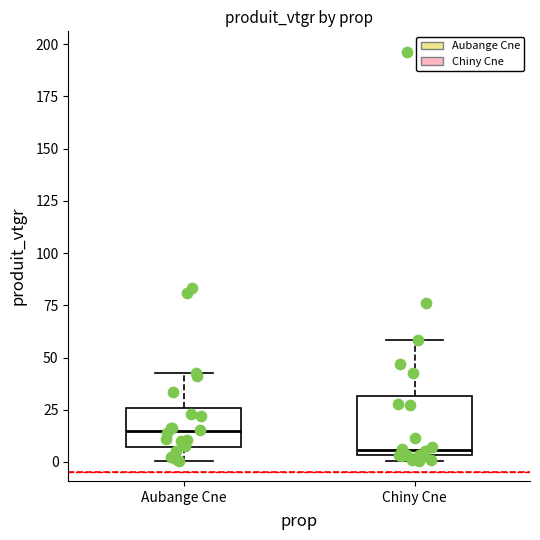

Comparing the boxes themselves (not the whiskers), which one is the tallest?

Chiny Cne